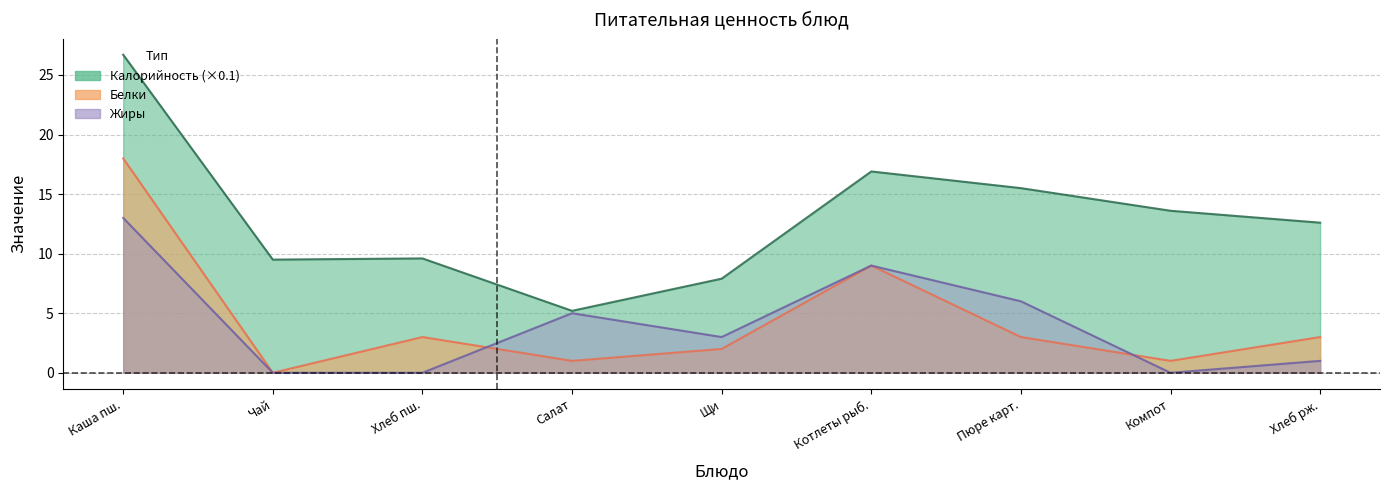

Which series changed the most between Салат and Пюре карт.?

Калорийность